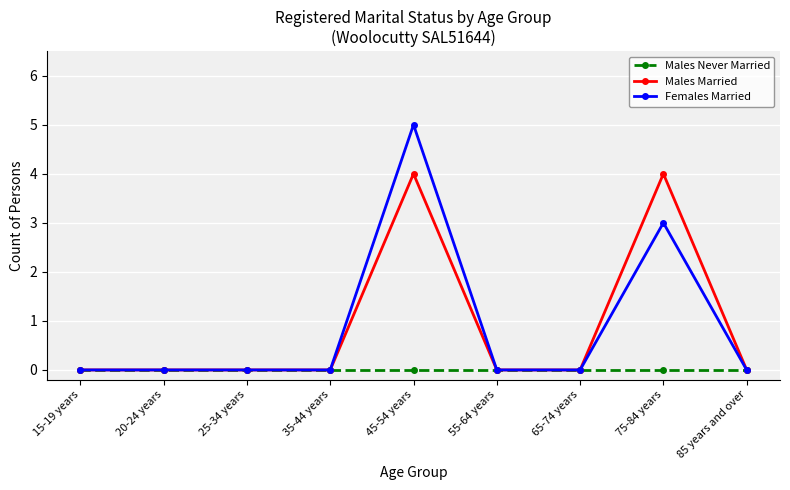

What position from the right is 20-24 years?

8